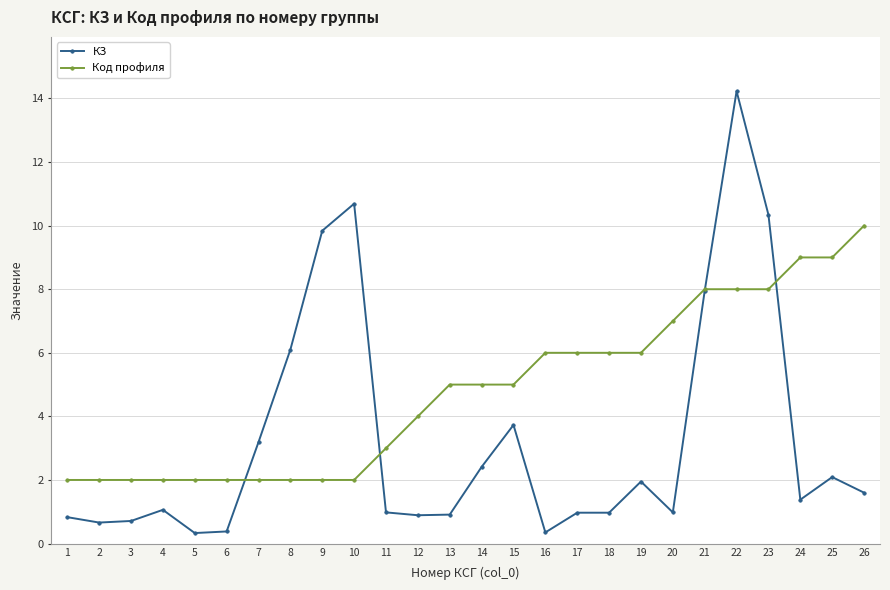

Which series changed the most between 4 and 7?

КЗ